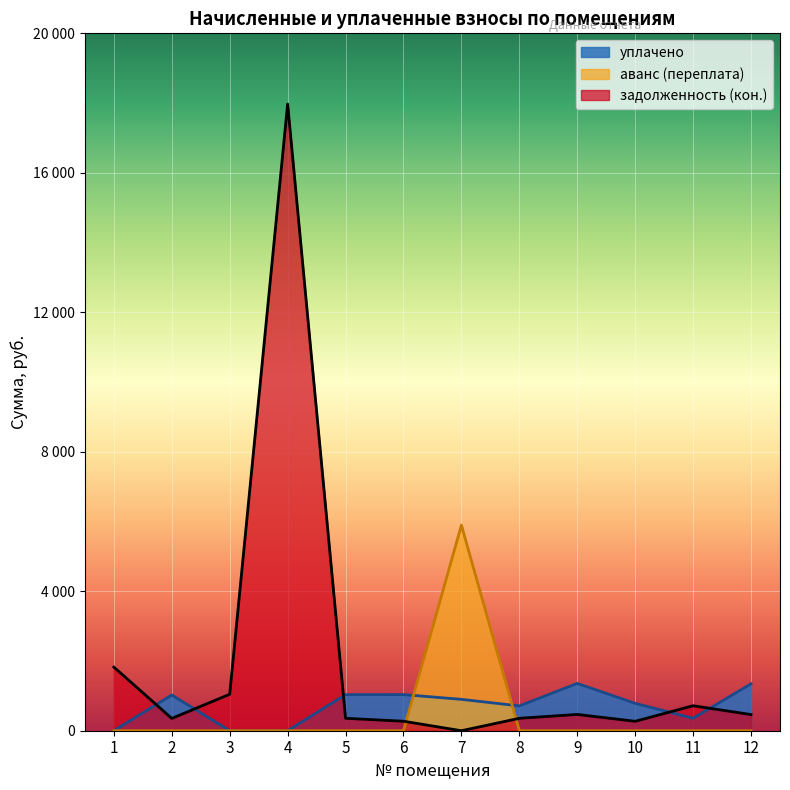

Which category has the lowest value in the уплачено series?

1